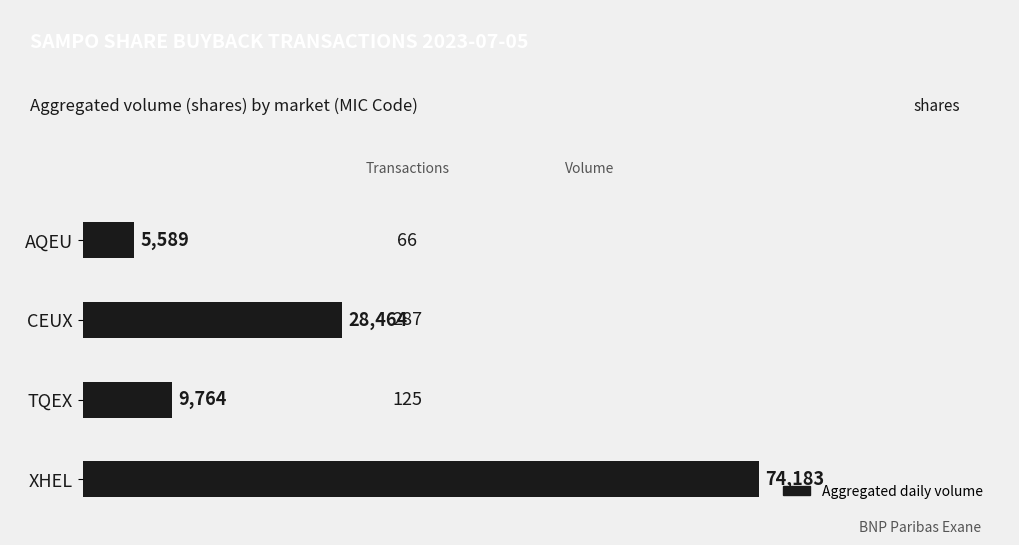

What is the change in value from AQEU to CEUX?

+22875